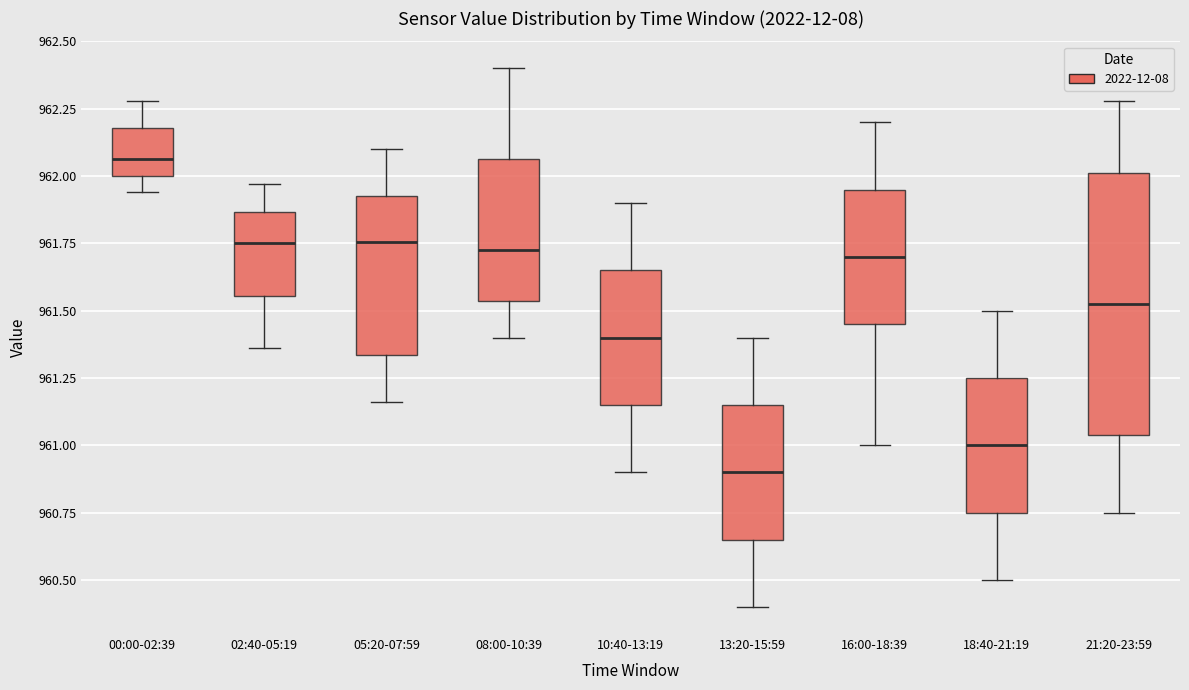

Which box has the highest median line?

00:00-02:39